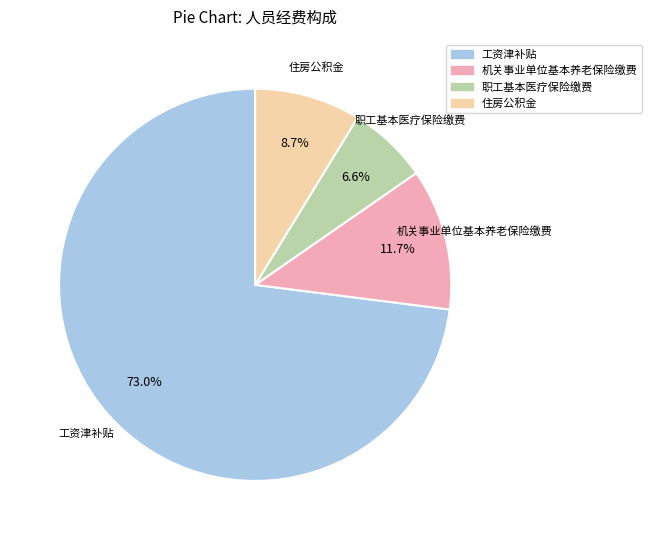

Which has a higher value, 工资津补贴 or 住房公积金?

工资津补贴